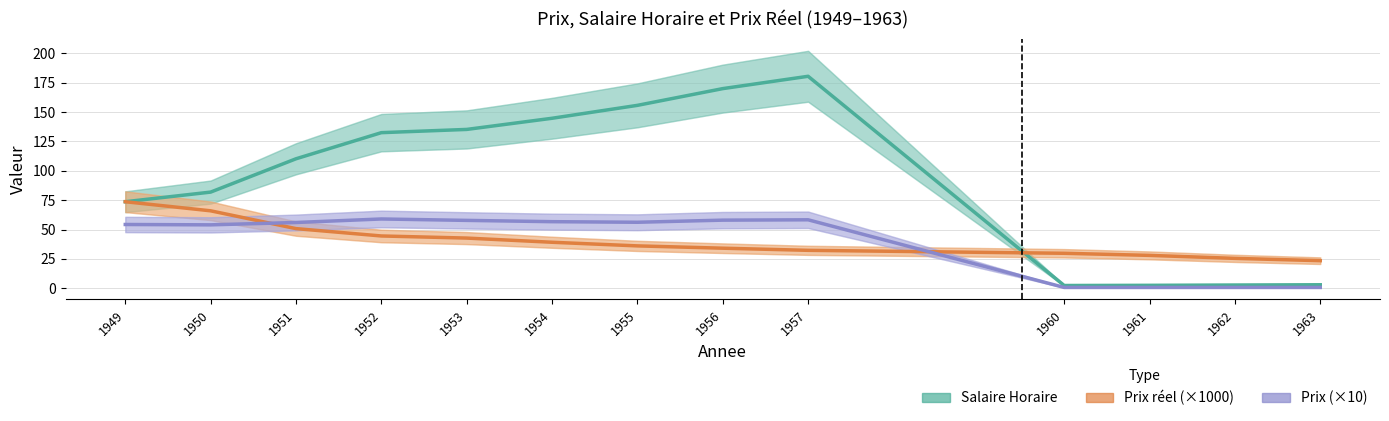

At which category is the sum across all series the highest?

1957